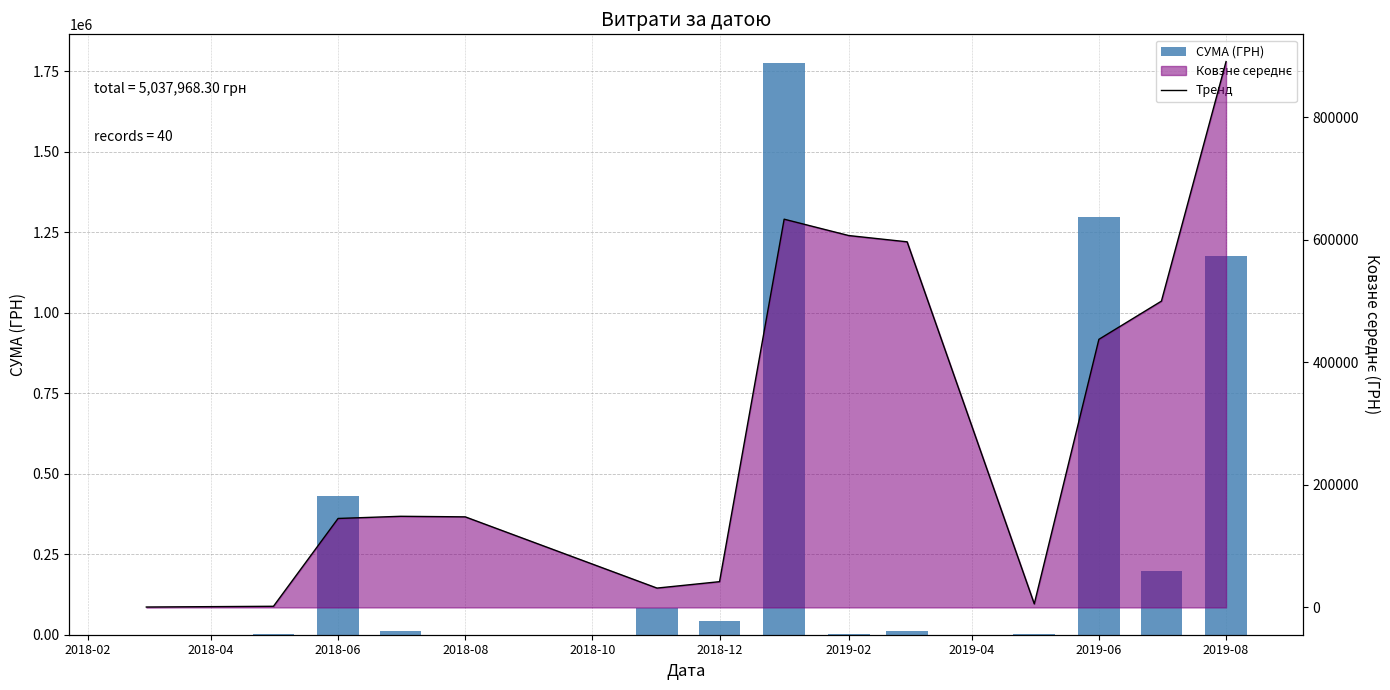

What is the maximum value shown in the chart?

1775151.7